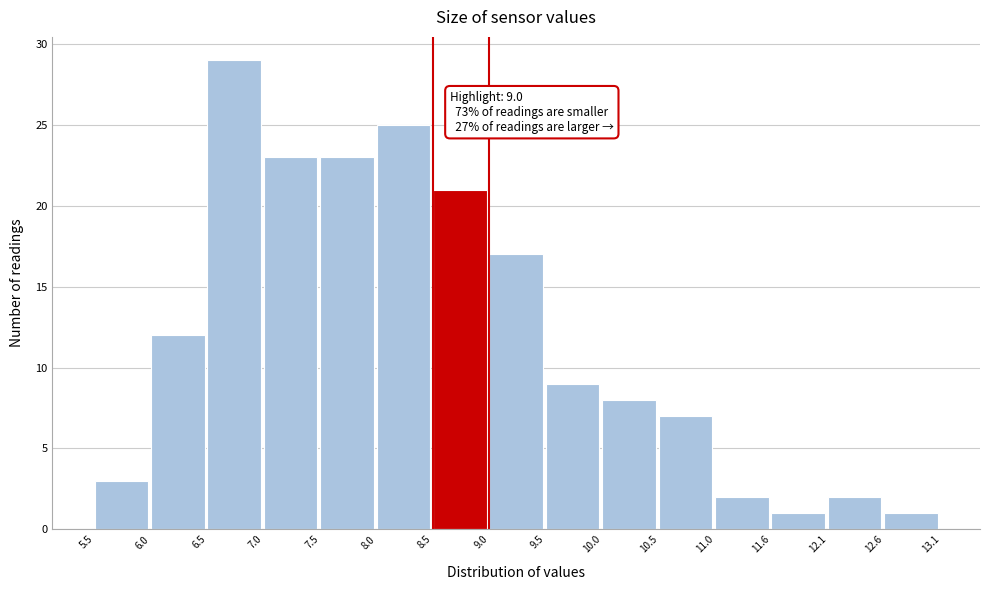

Over which range of the x-axis is the bar tallest?

6.5 to 7.0